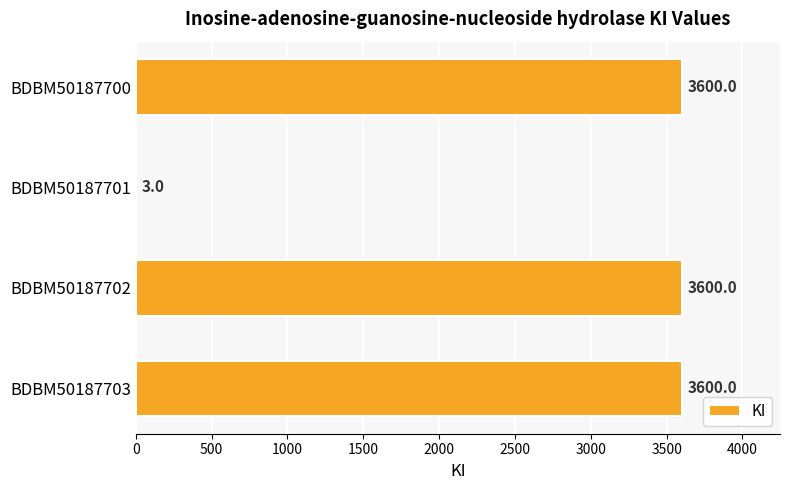

Is it true that the value at BDBM50187703 is 4855?

False